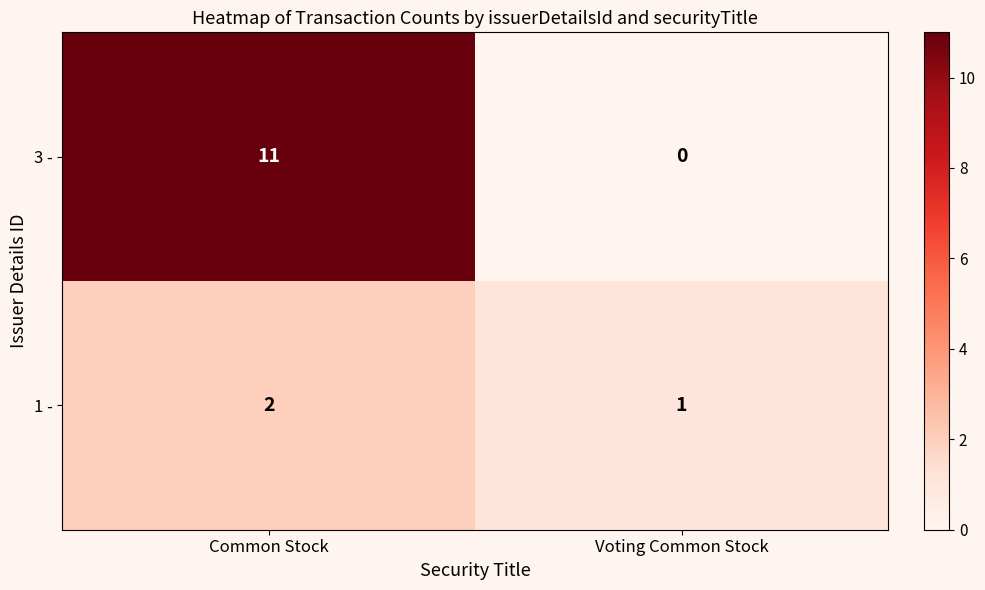

What is the sum of the 3 - values at Voting Common Stock and Common Stock?

11